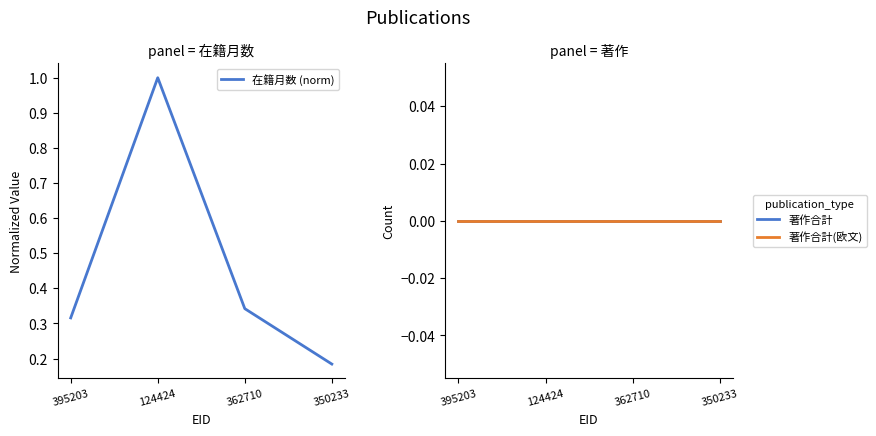

Which series has the largest total across all categories?

在籍月数 (norm)